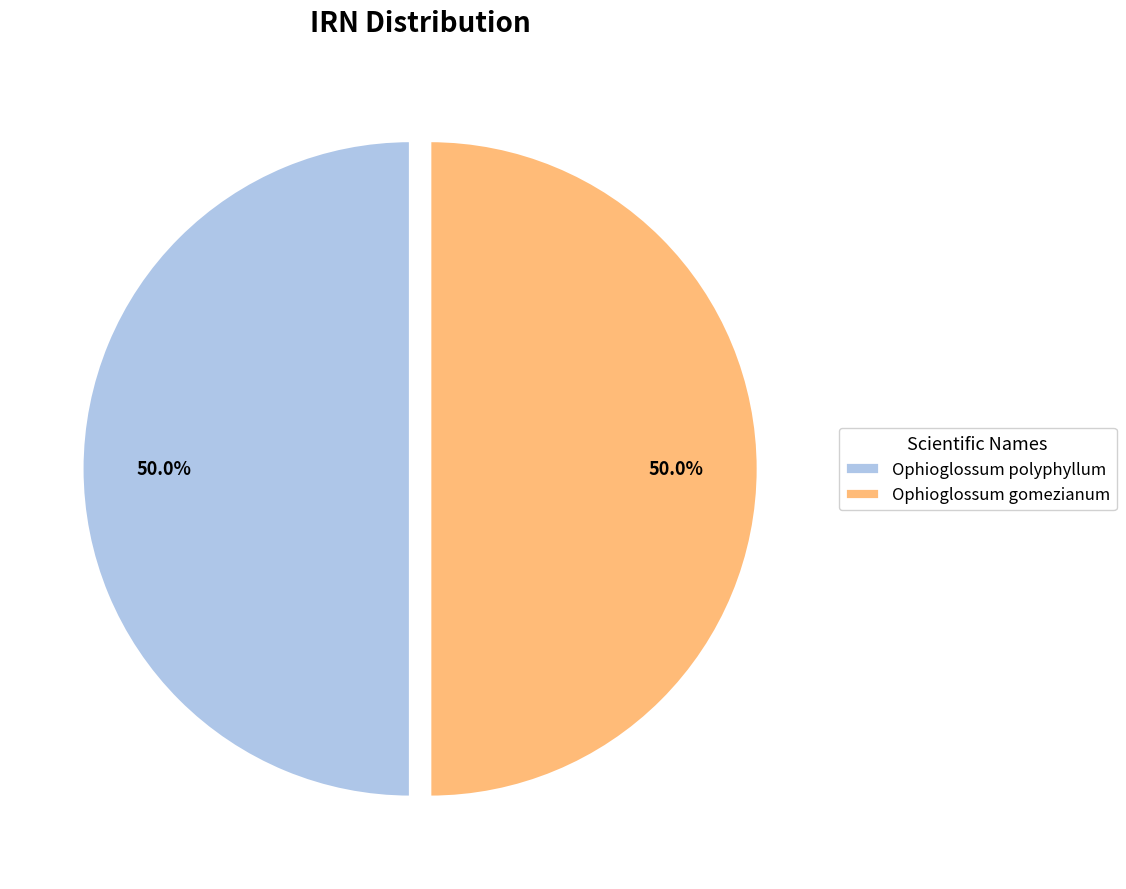

What is the total percentage of Ophioglossum polyphyllum and Ophioglossum gomezianum?

100.0%